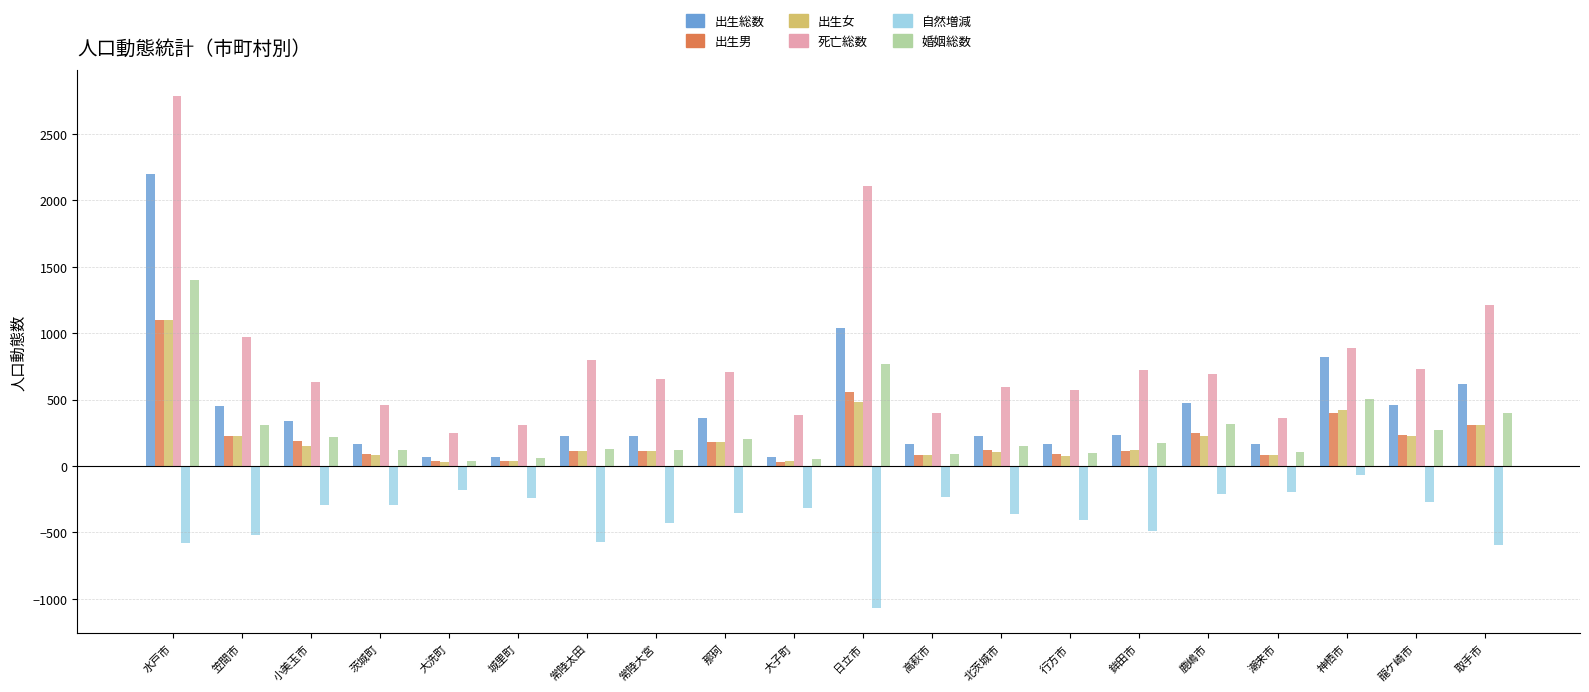

At which category does the chart reach its peak across all series?

水戸市